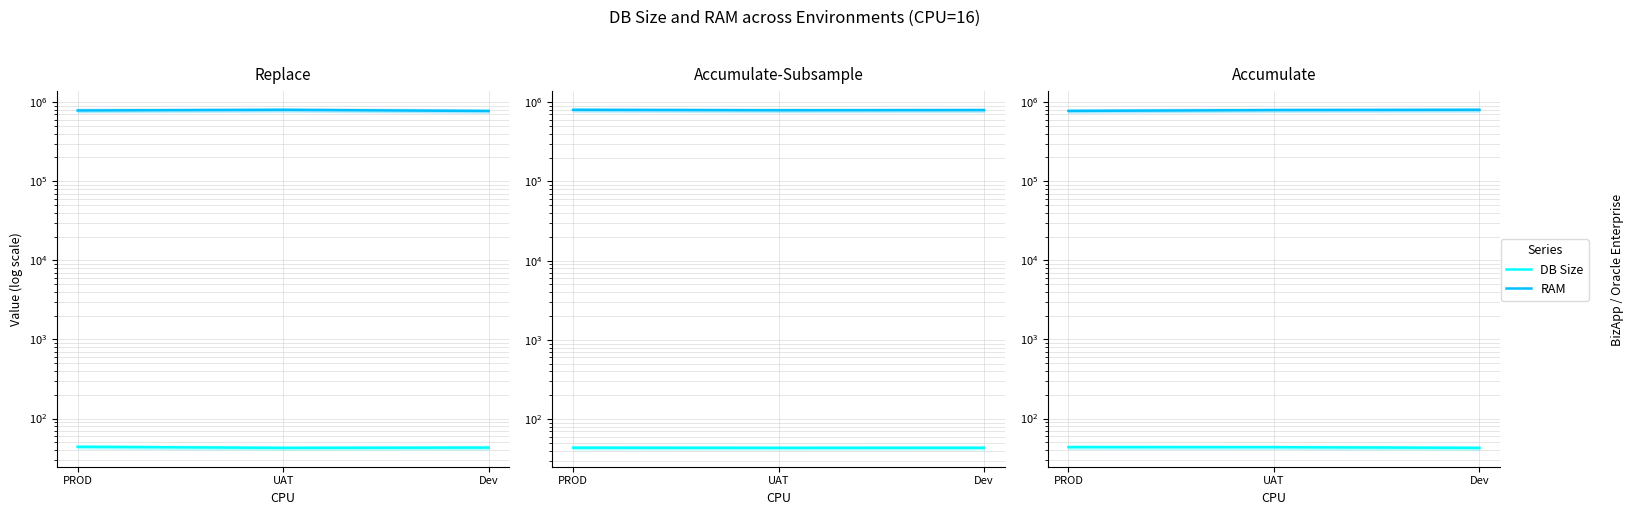

Rank the series by their average value, from highest to lowest.

RAM, DB Size